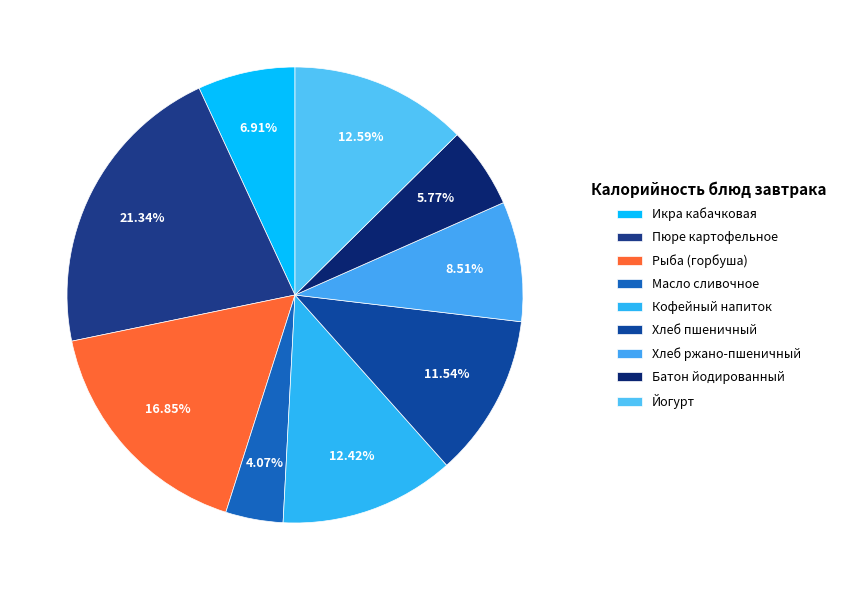

True or false: Пюре картофельное accounts for 21% of the total.

True